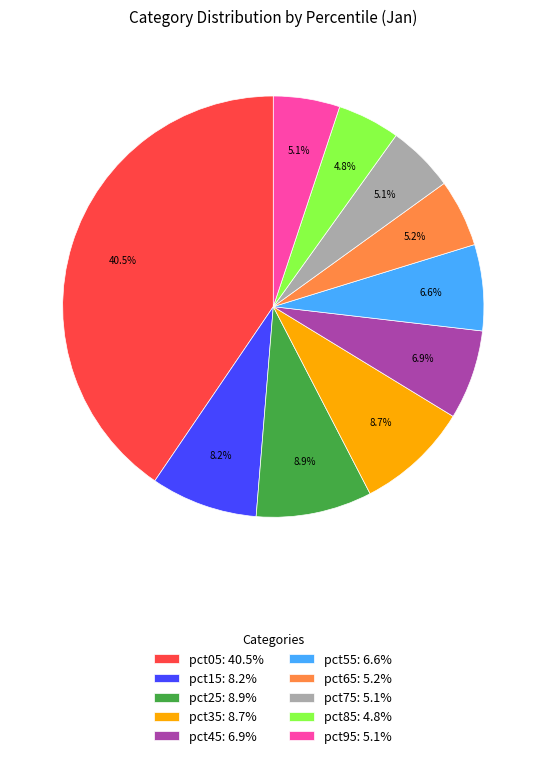

Is there any slice that represents more than half of the pie?

No